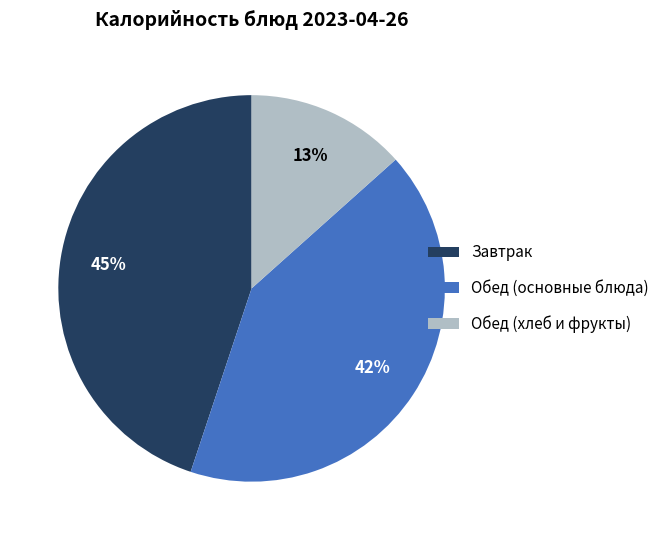

True or false: Обед (хлеб и фрукты) accounts for 21% of the total.

False